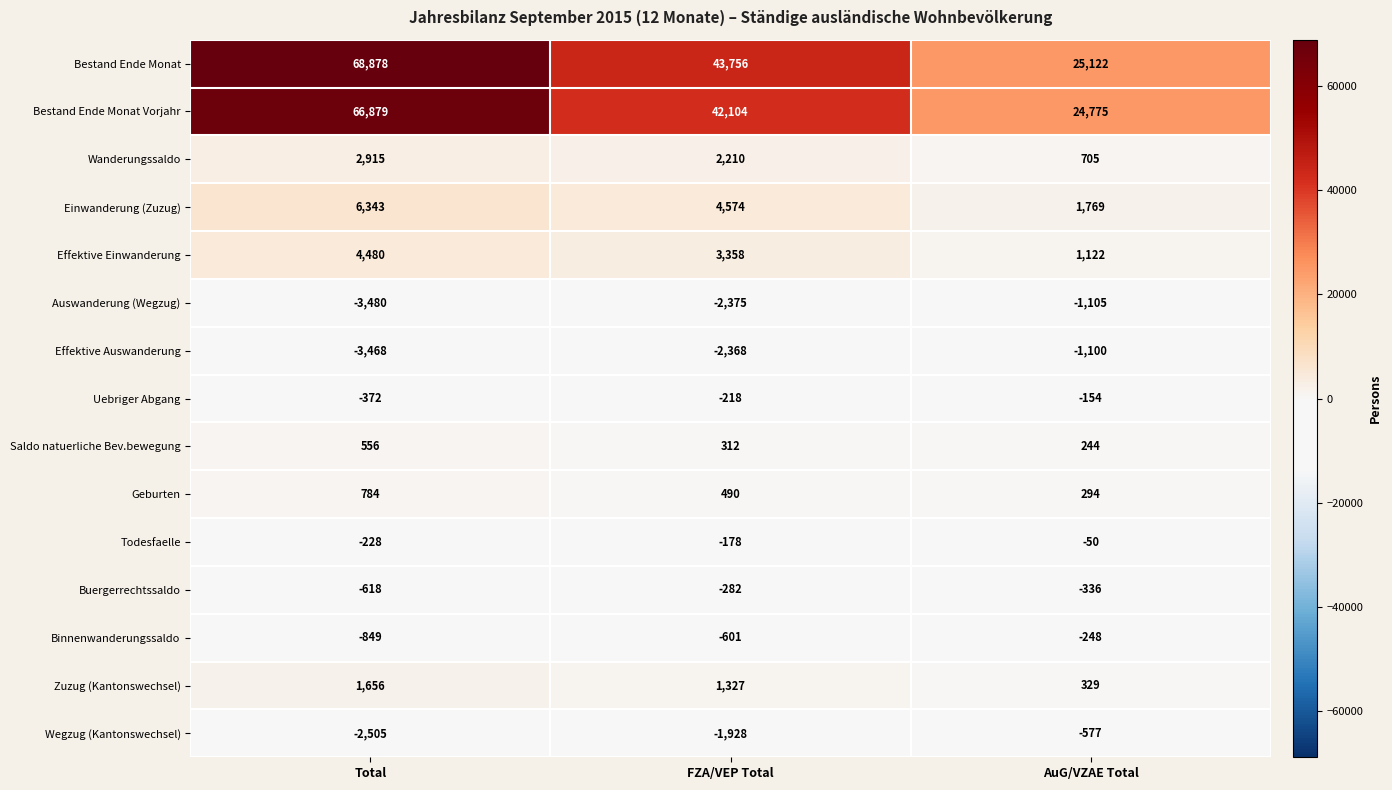

At which category is the sum across all series the highest?

Total